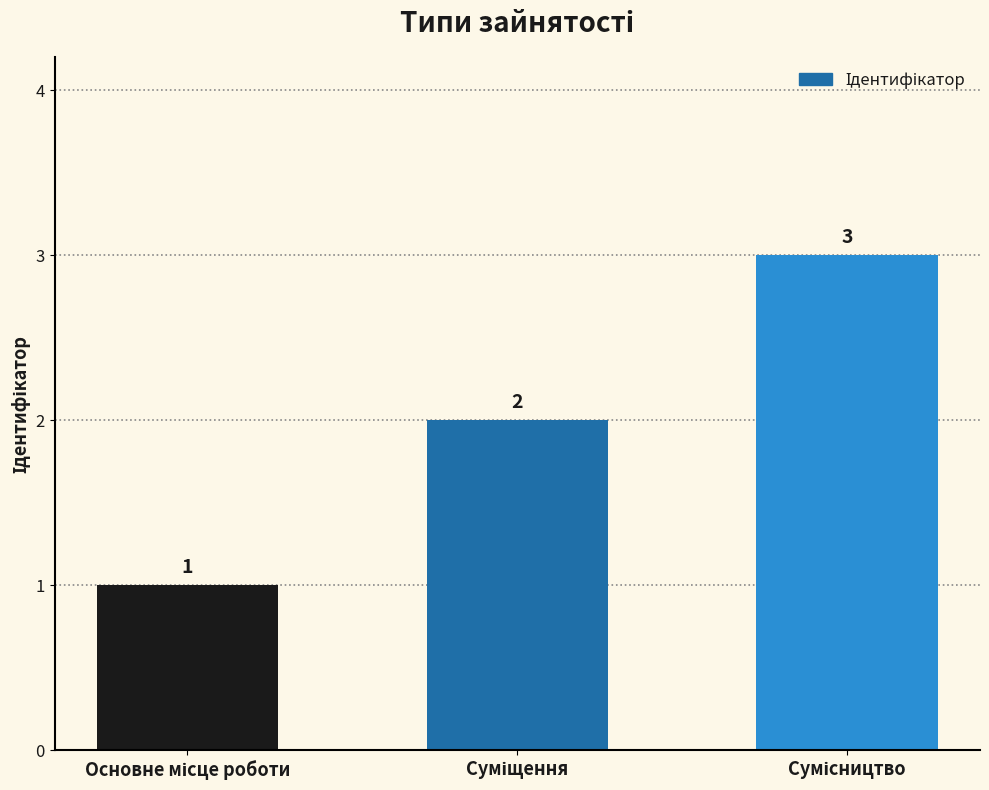

What is the greatest value displayed?

3